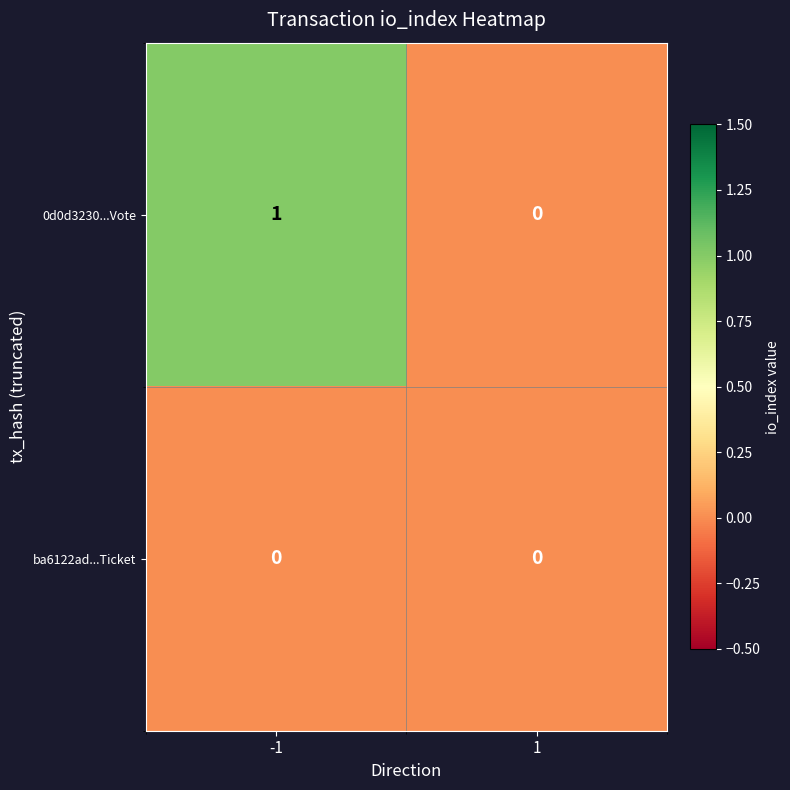

Rank the series by their average value, from lowest to highest.

ba6122ad...Ticket, 0d0d3230...Vote